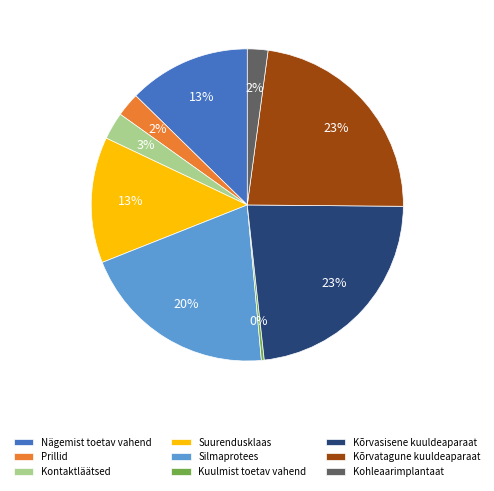

To the nearest percent, what portion does Prillid represent?

2%